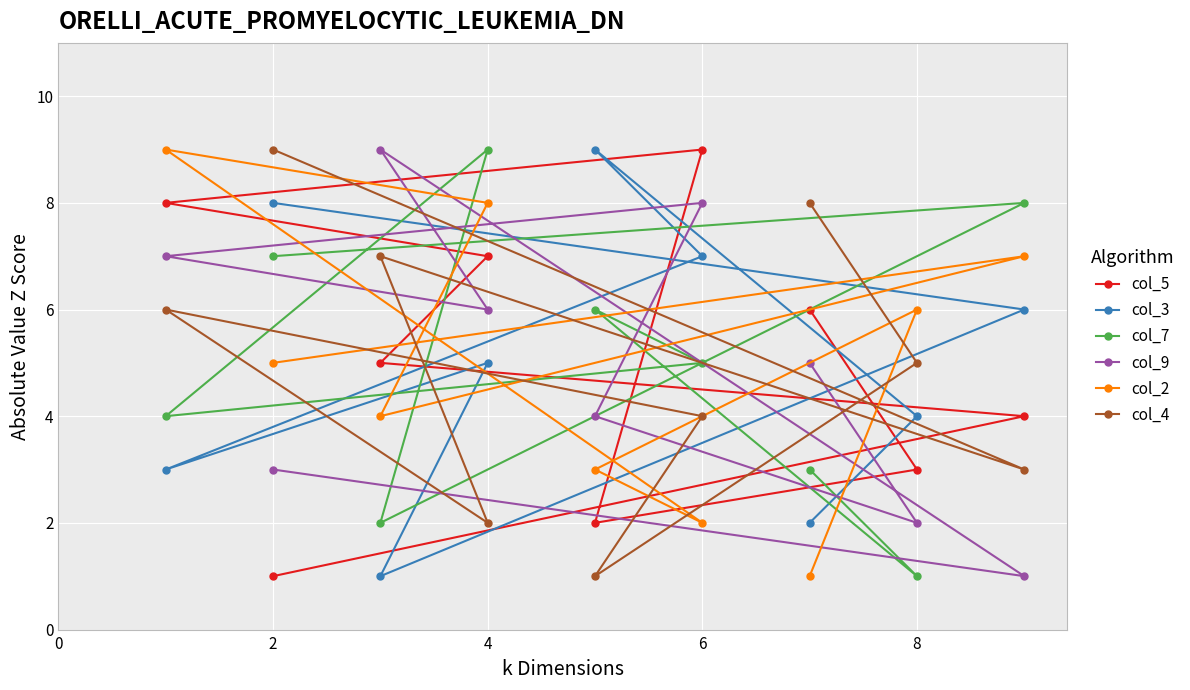

What is the sum of the col_4 values at 6 and 4?

6